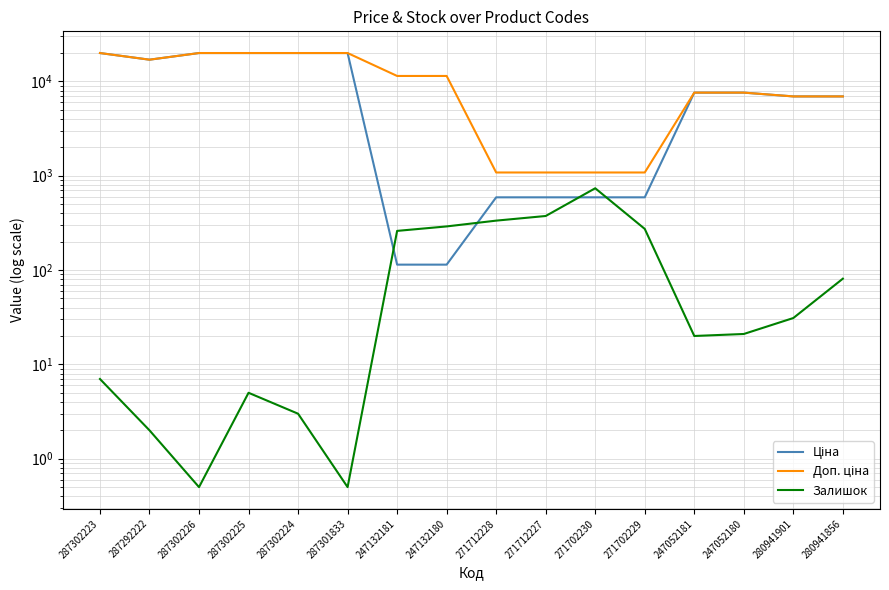

Rank the series at 287302224 from highest to lowest value.

Ціна, Доп. ціна, Залишок